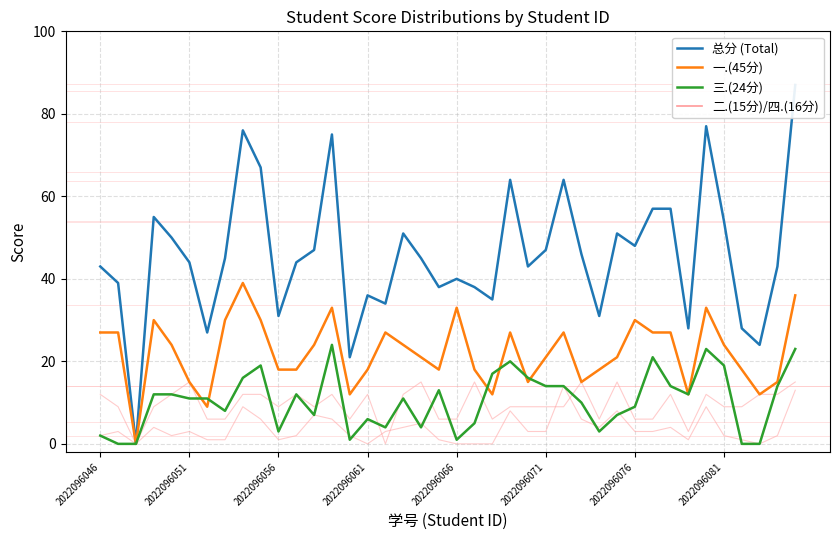

What is the approximate value of 总分 (Total) at 39, to the nearest 10?

90